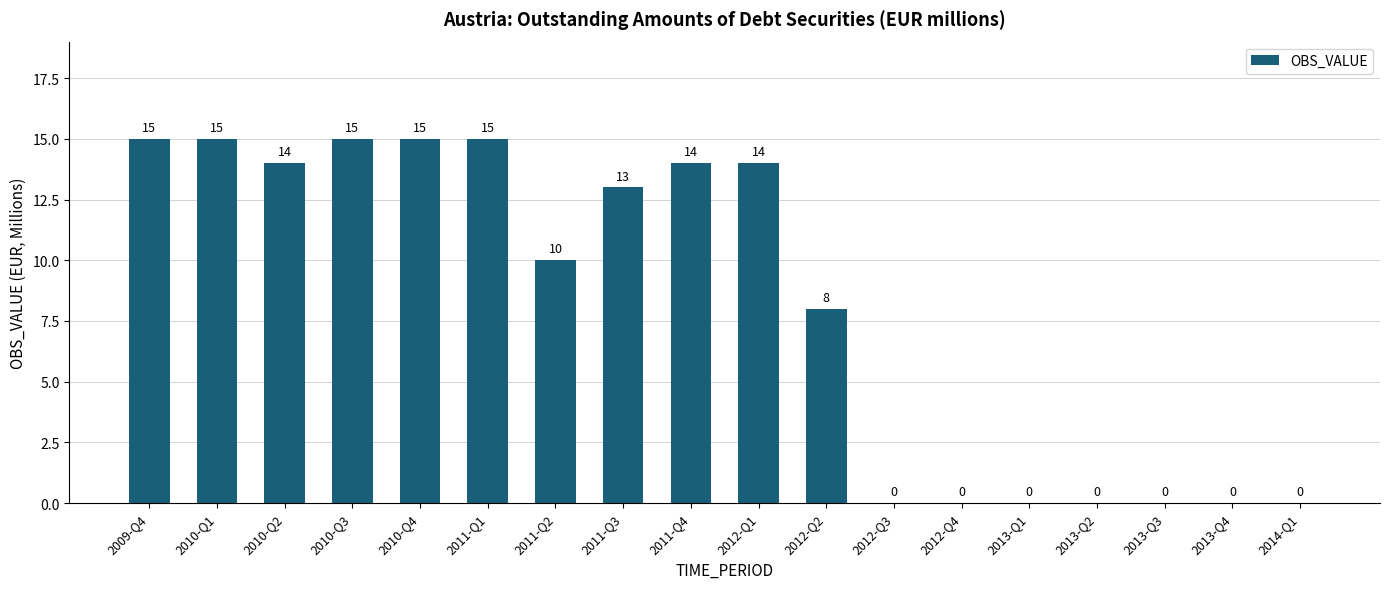

What is the ratio of the value at 2011-Q3 to the value at 2011-Q1?

0.9